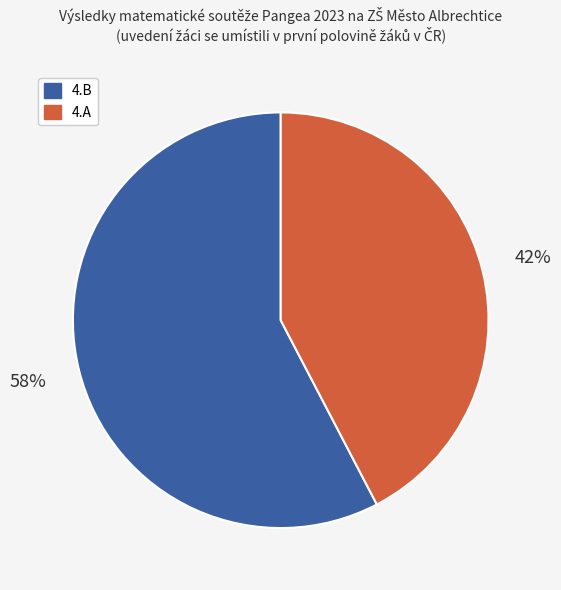

The 4.B slice represents 58% of the pie. True or false?

True